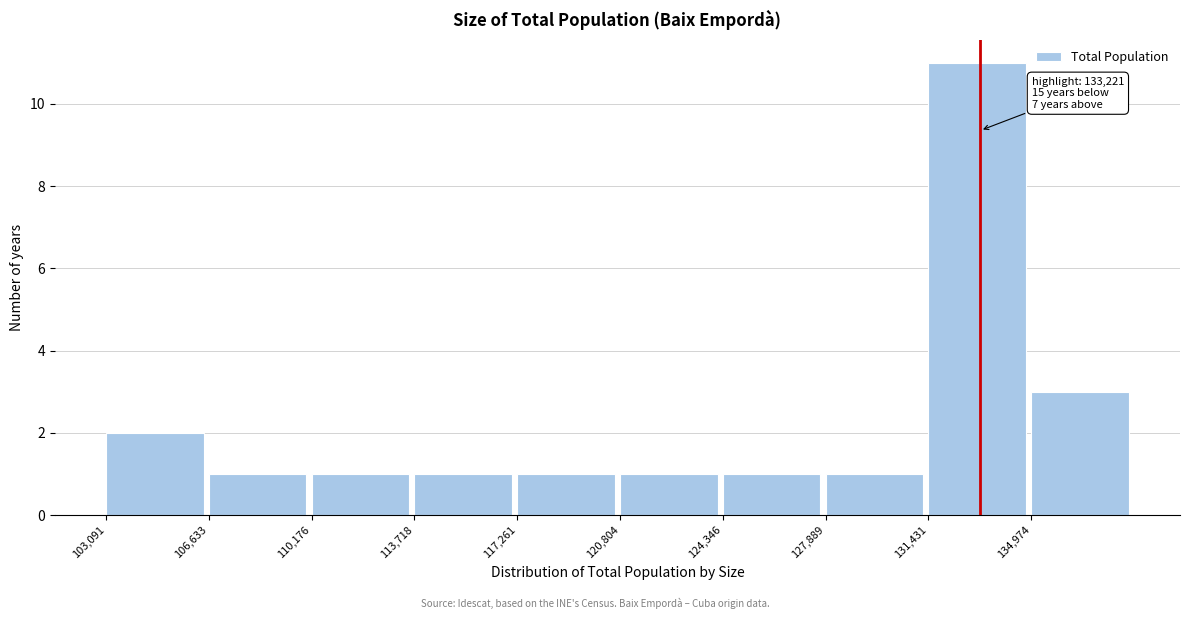

Which range on the x-axis has the tallest bar?

131500 to 135000